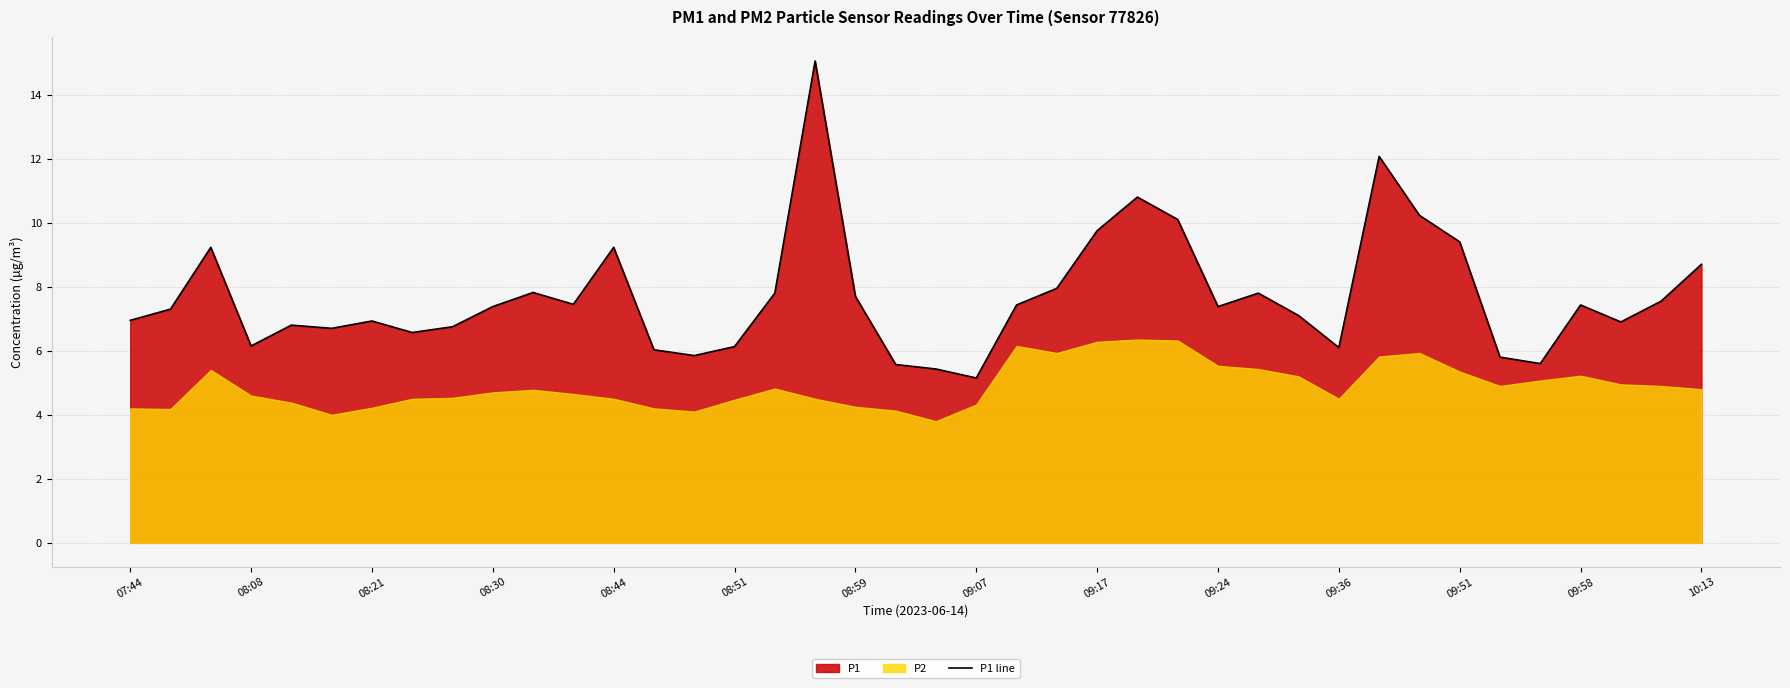

What is the difference between the second highest and minimum values?

6.9